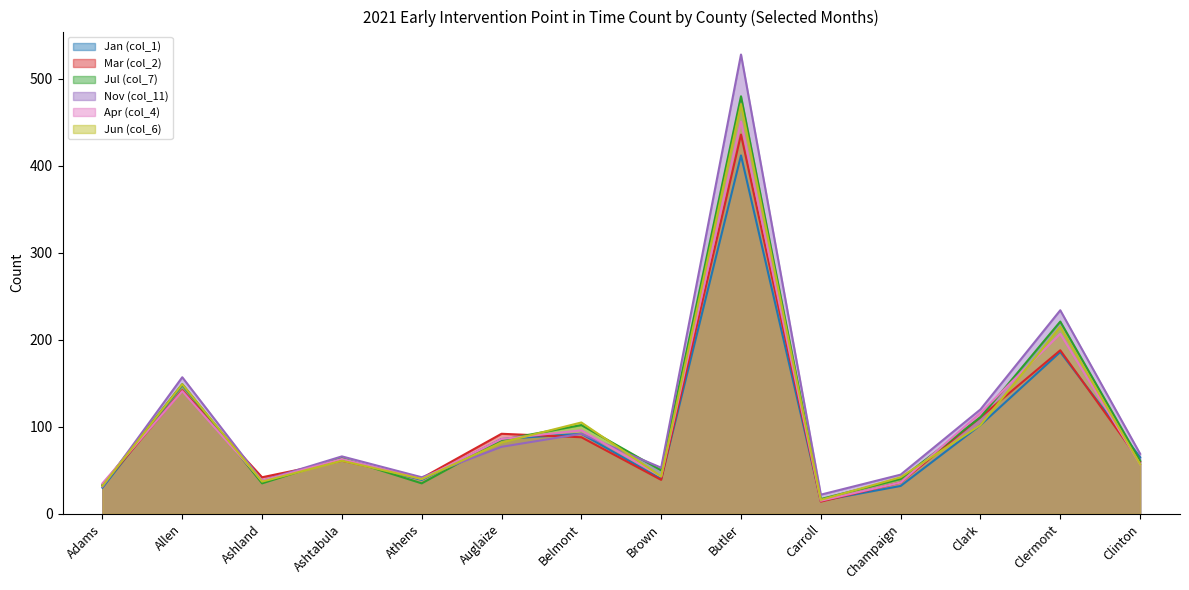

What is the label of the 5th point from the left?

Athens